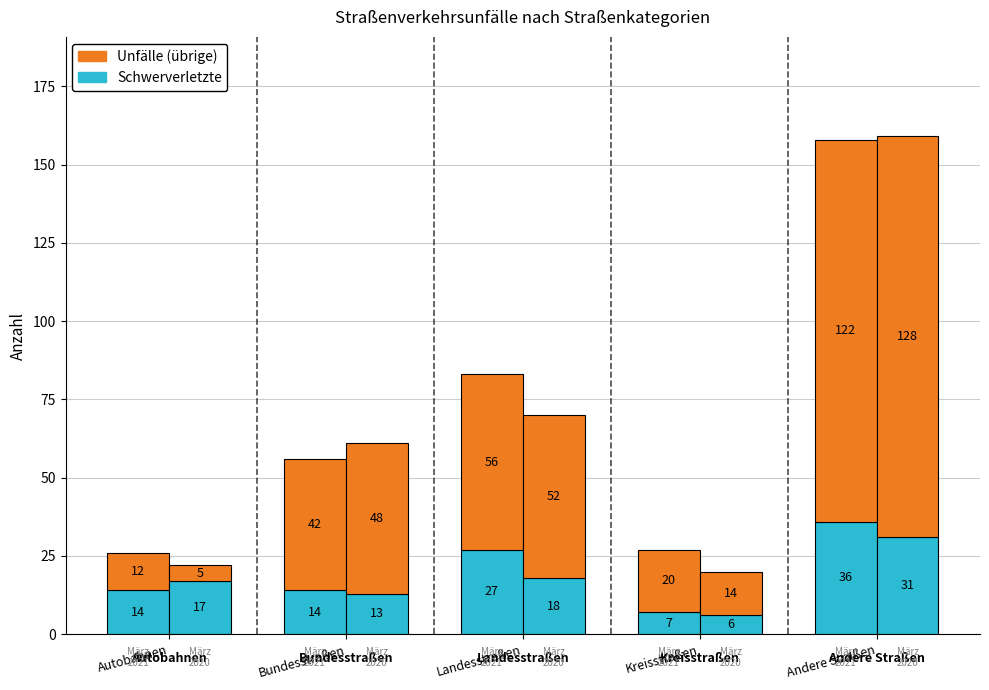

Is the value of Unfälle (übrige) at Bundesstraßen greater than the value of Schwerverletzte at Landesstraßen?

Yes